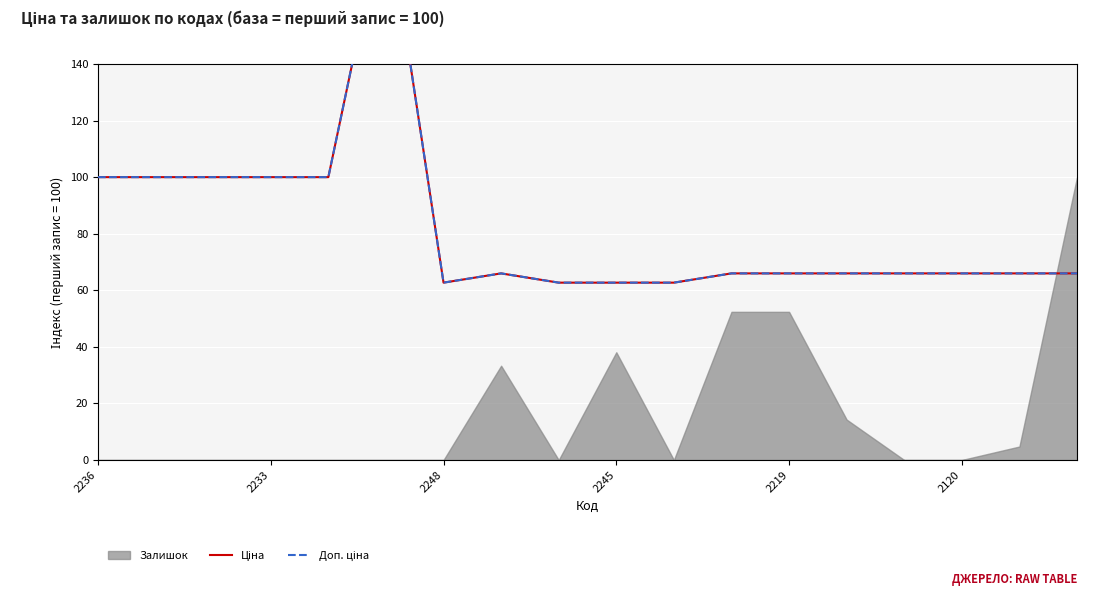

What is the minimum value for Ціна?

62.7